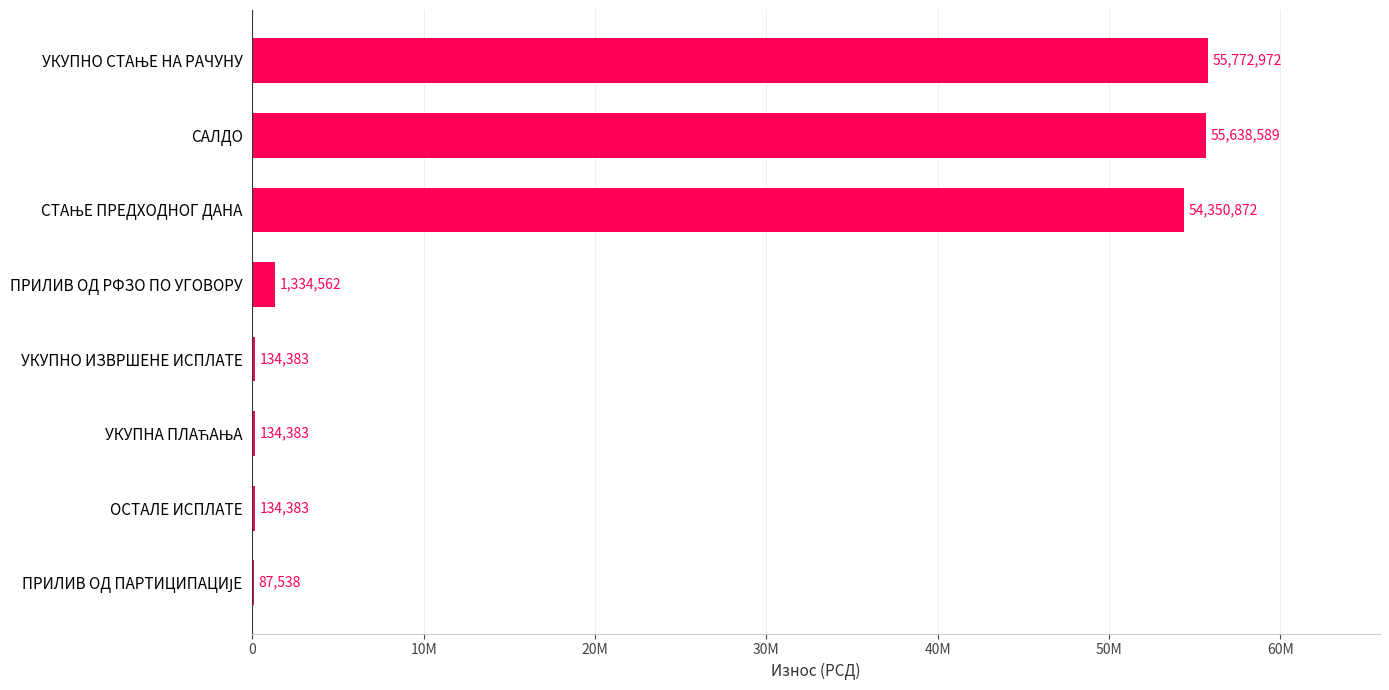

How many data points are less than 1334562?

4